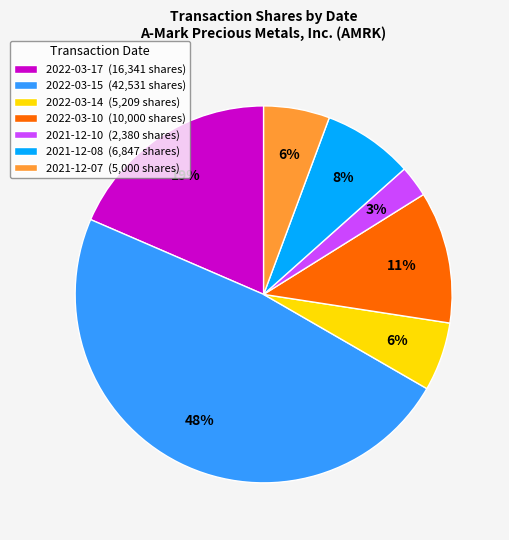

Between 2021-12-10 (2,380 shares) and 2021-12-07 (5,000 shares), which is larger?

2021-12-07 (5,000 shares)